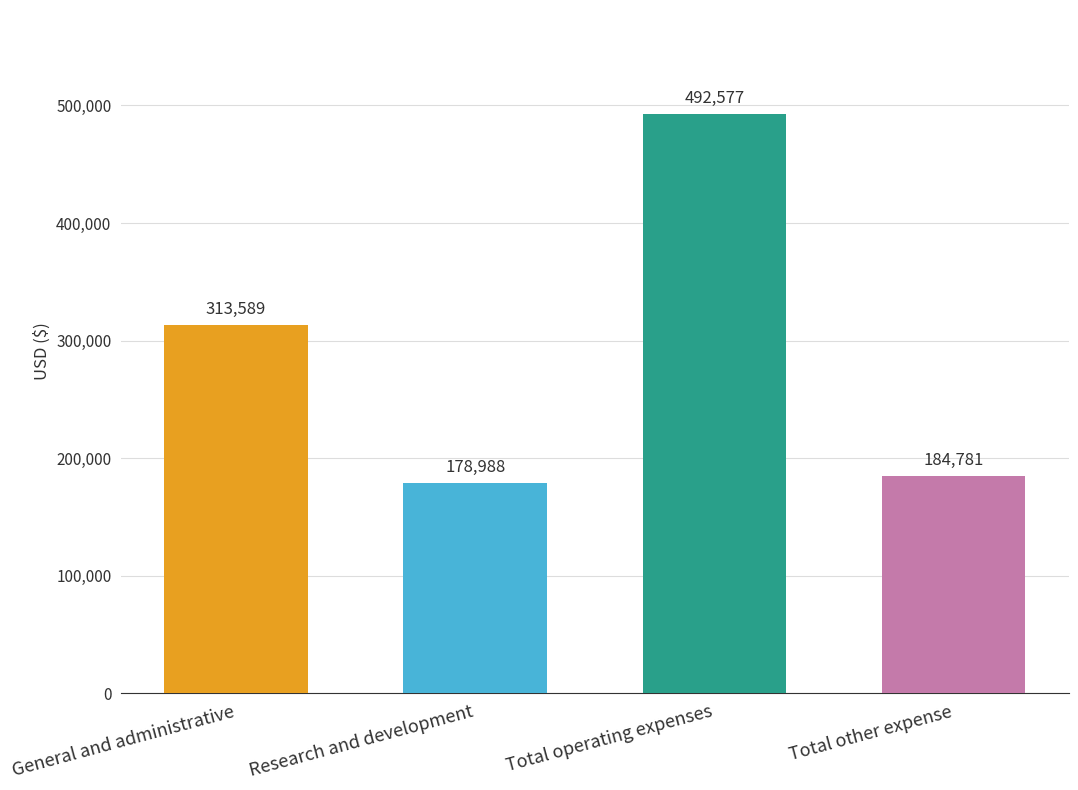

Reading left to right, what are all the values shown in this chart?

General and administrative=313589	Research and development=178988	Total operating expenses=492577	Total other expense=184781